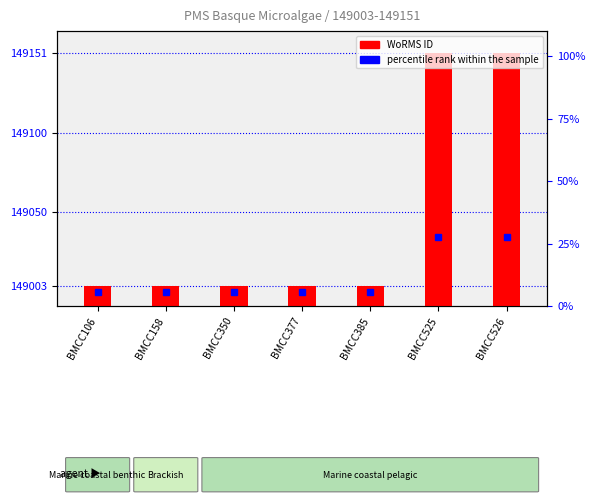

Which category has the lowest value across all series?

BMCC106